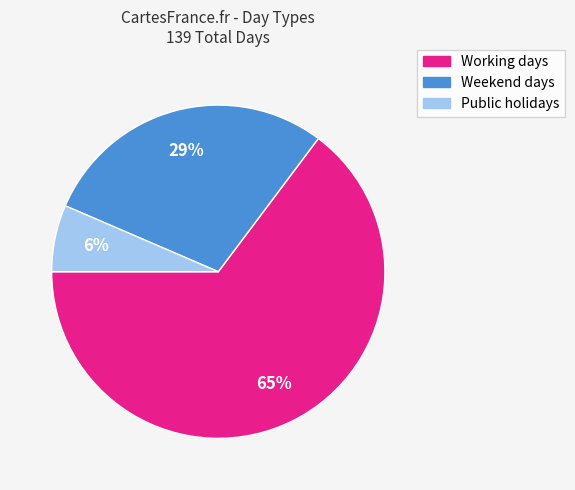

How many slices are in this pie chart?

3